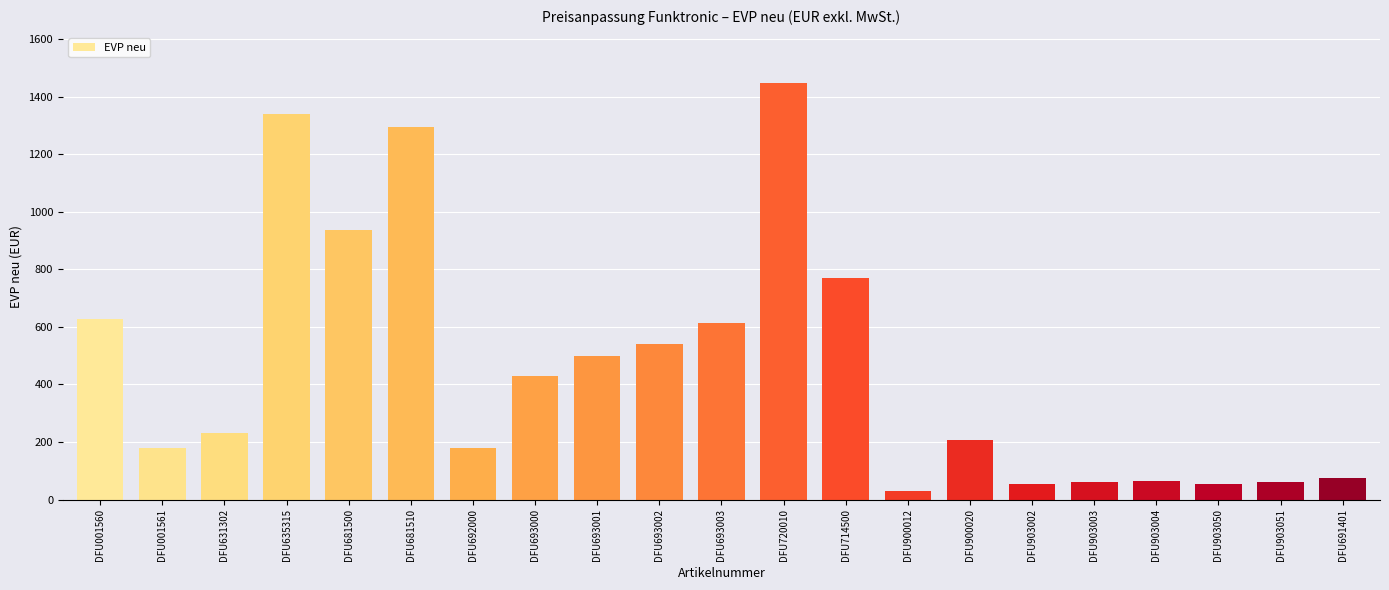

At which category does the chart reach its peak across all series?

DFU720010